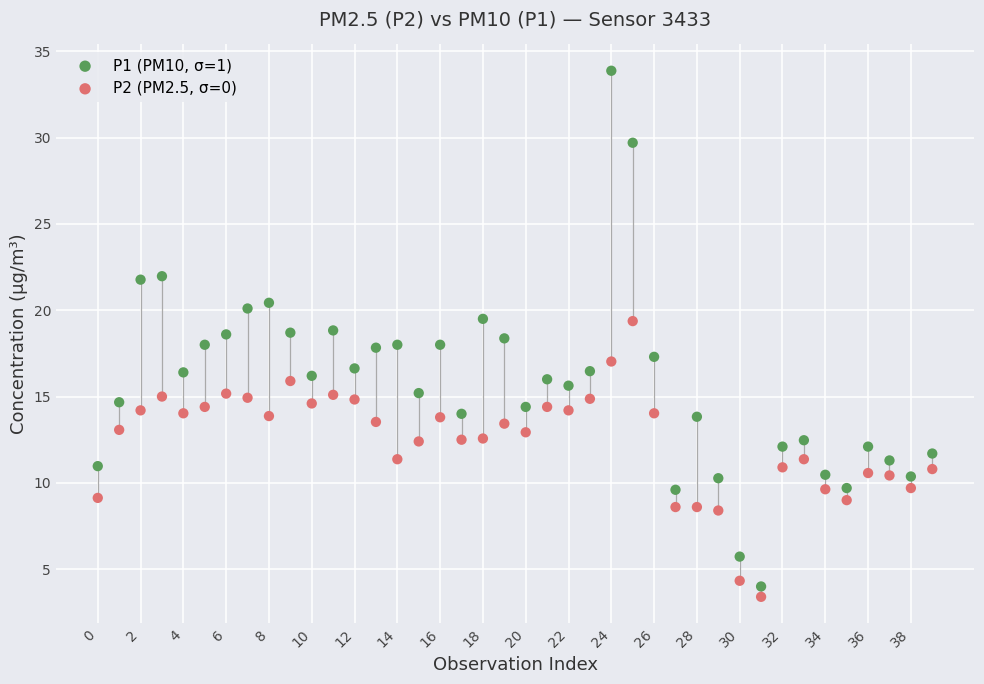

Which series contains the highest Y value?

P1 (PM10, σ=1)